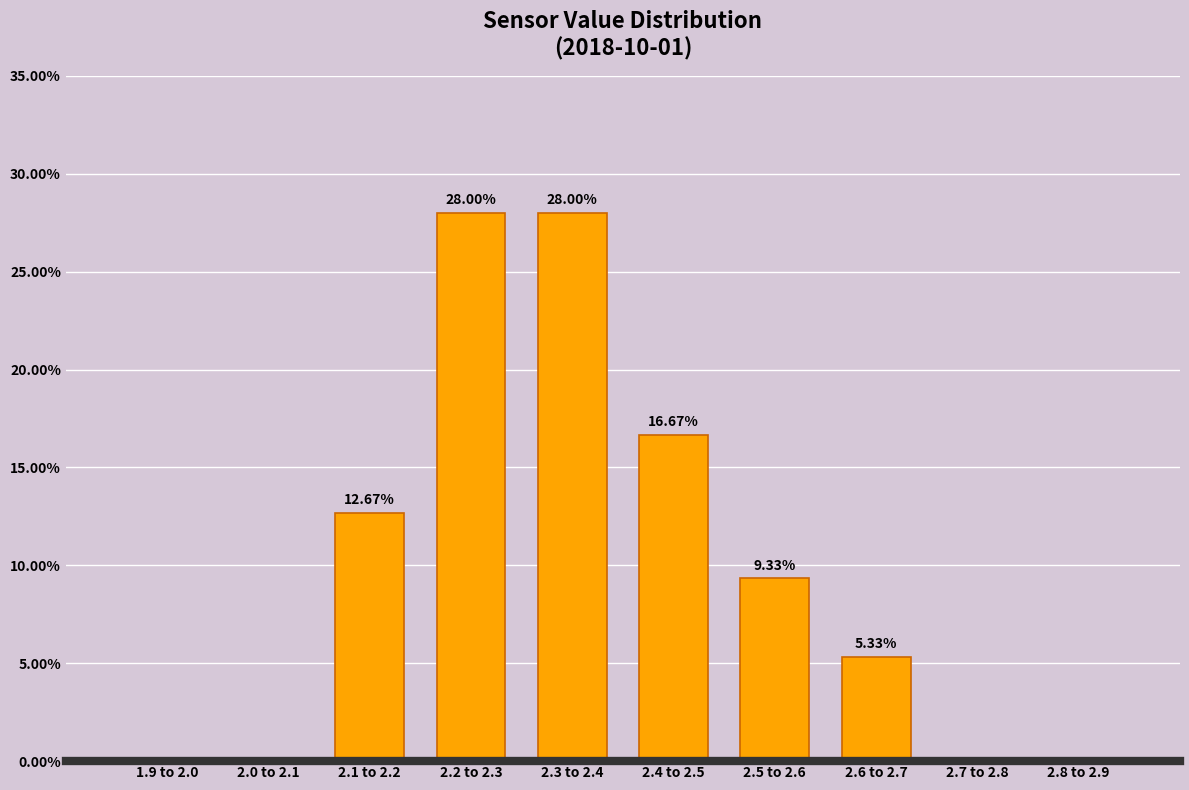

What is the sum of all values?

100.0